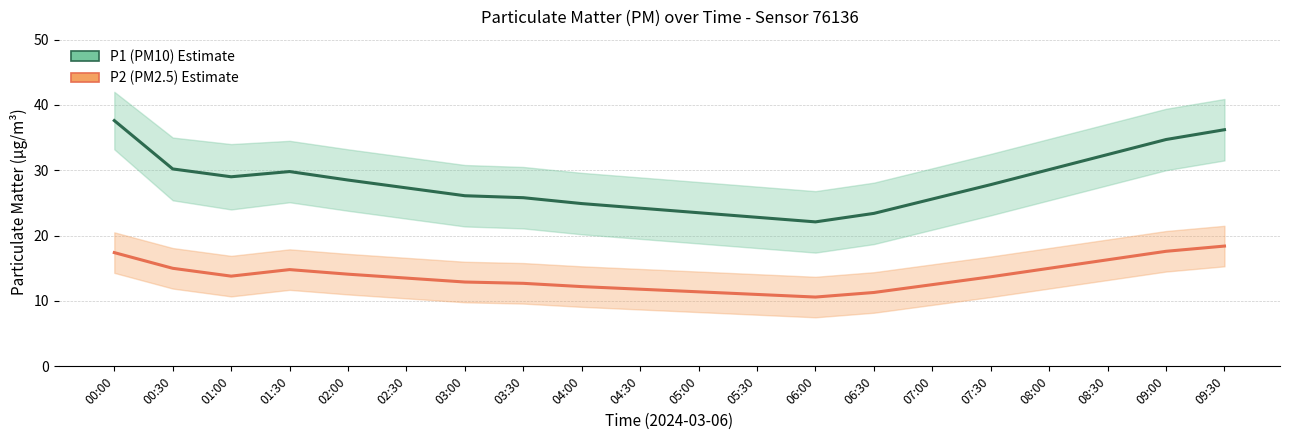

True or false: P1 (PM10) and P2 (PM2.5) intersect in this chart.

False